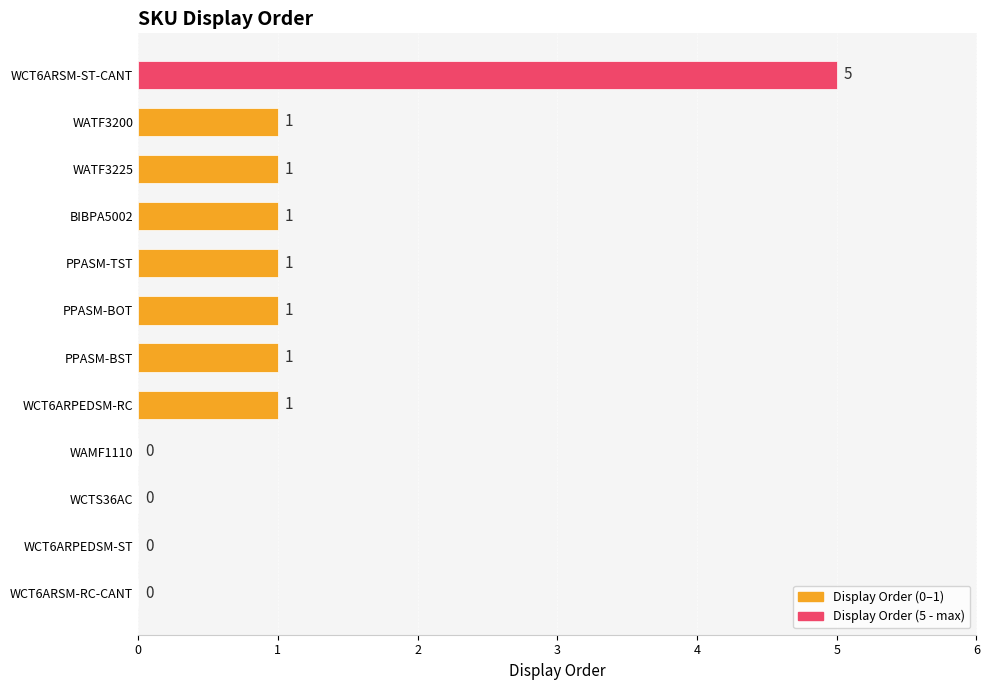

Are the bars horizontal?

Yes